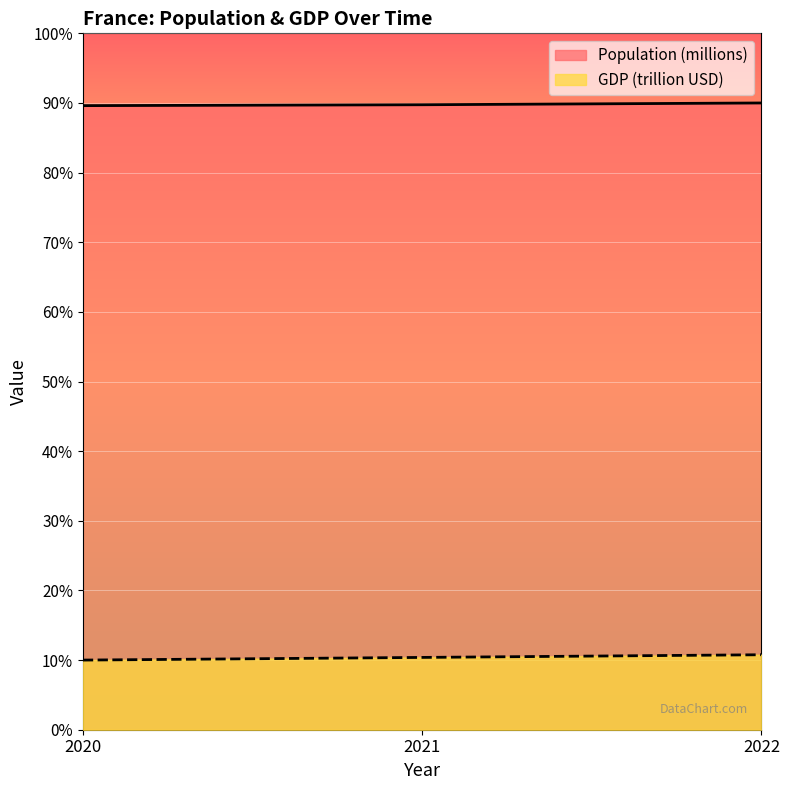

Rank the series by their maximum value, from lowest to highest.

GDP (trillion USD), Population (millions)